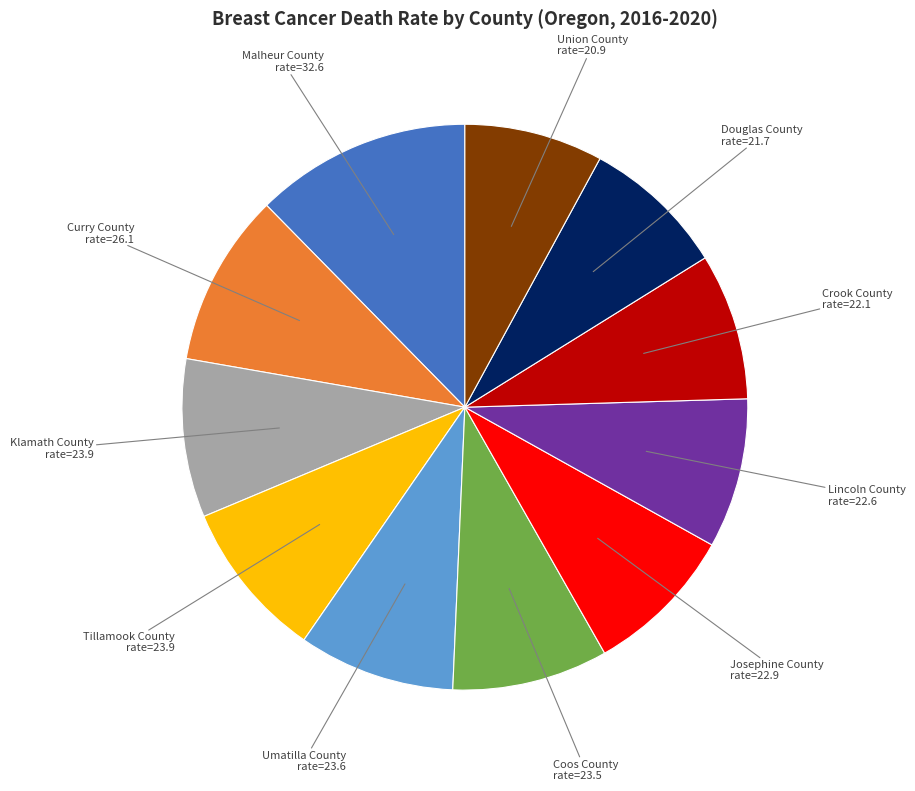

How many slices are in this pie chart?

11